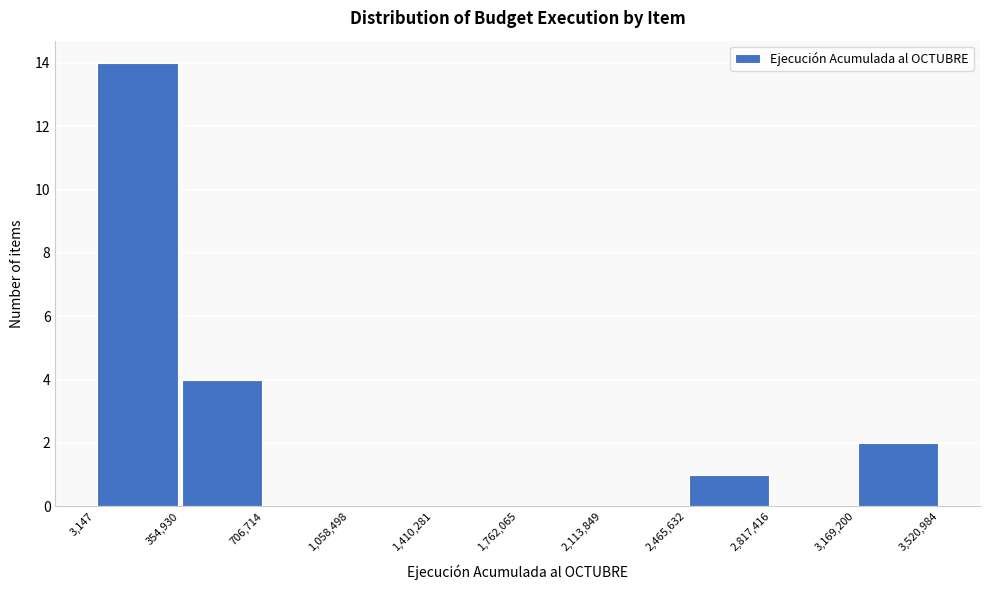

How tall is the bar that spans 3,169,200 to 3,520,984 on the x-axis? The values are not printed on the chart, so give them approximately, as read against the axis.

2